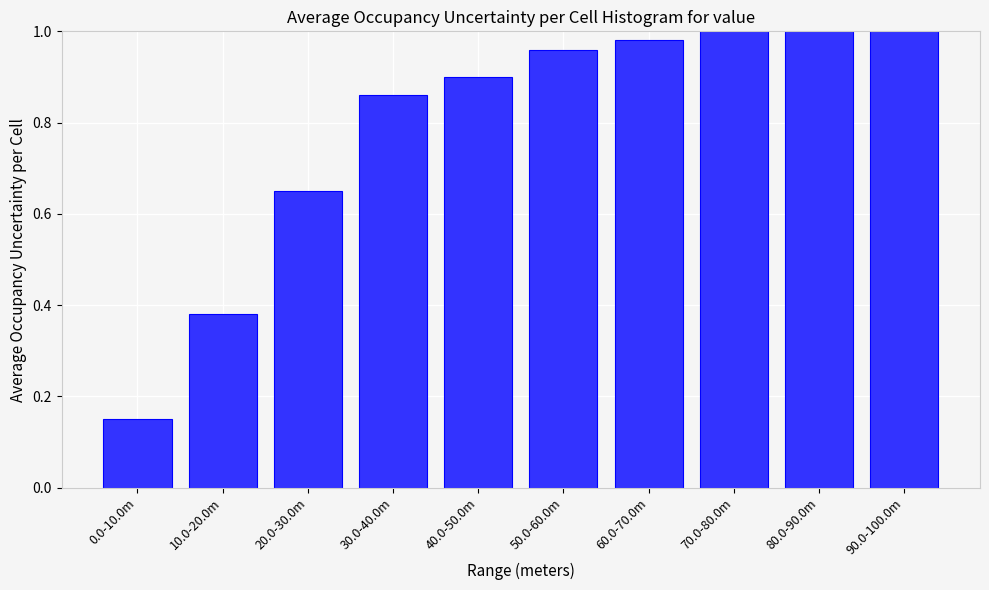

Which category has the lowest value across all series?

0.0-10.0m